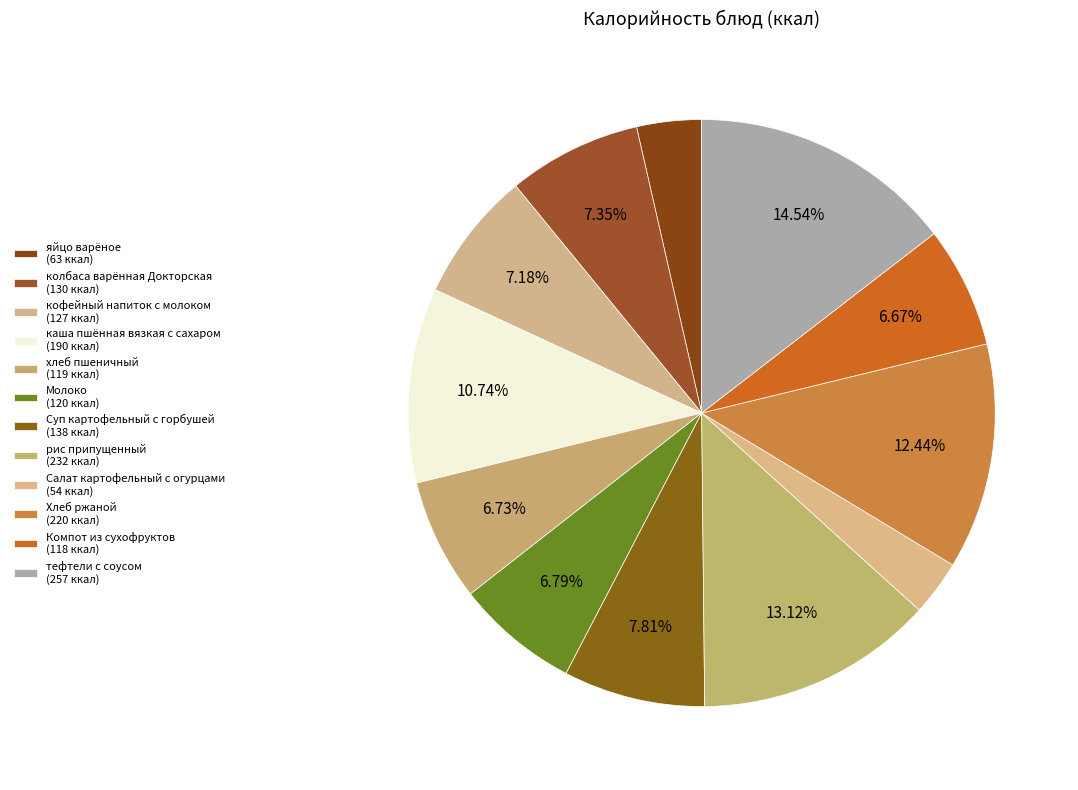

The яйцо варёное slice represents 17% of the pie. True or false?

False